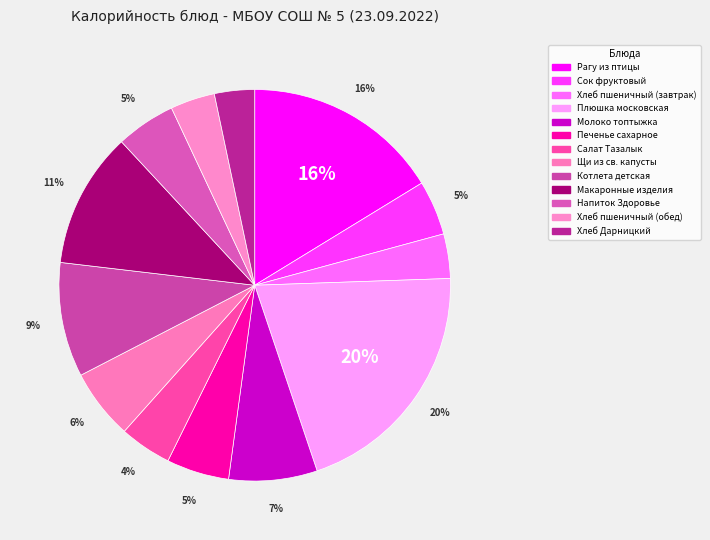

How many slices are in this pie chart?

13